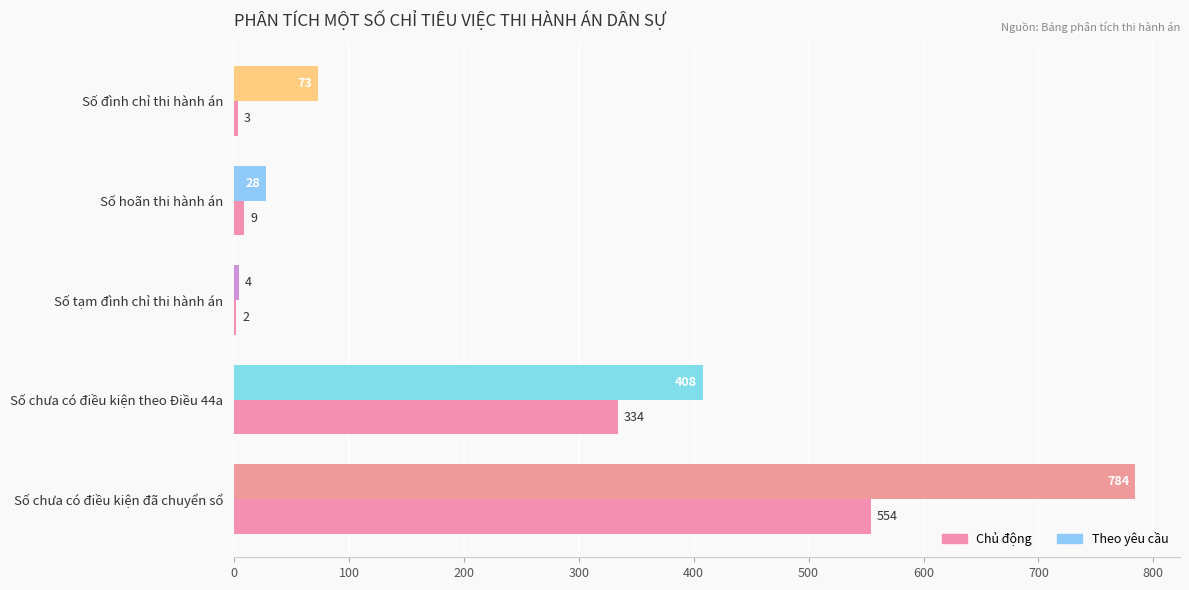

Count the number of categories in the chart.

5